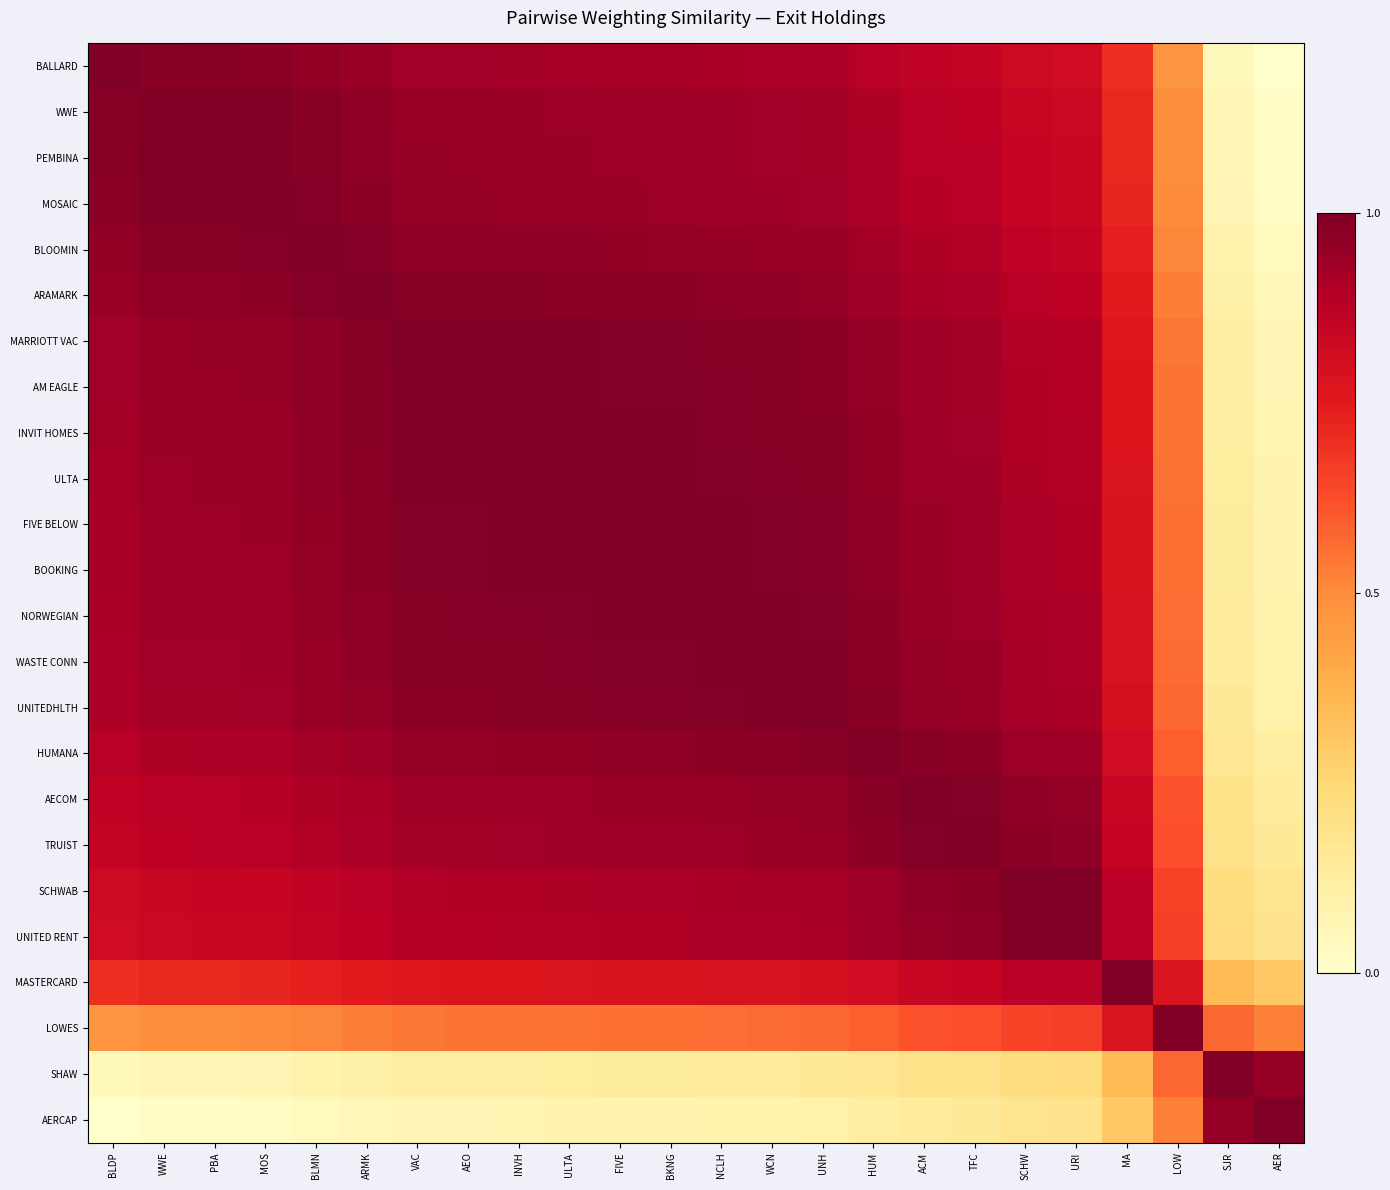

Rank the series by their maximum value, from highest to lowest.

BALLARD, WWE, PEMBINA, MOSAIC, BLOOMIN, ARAMARK, MARRIOTT VAC, AM EAGLE, INVIT HOMES, ULTA, FIVE BELOW, BOOKING, NORWEGIAN, WASTE CONN, UNITEDHLTH, HUMANA, AECOM, TRUIST, SCHWAB, UNITED RENT, MASTERCARD, LOWES, SHAW, AERCAP